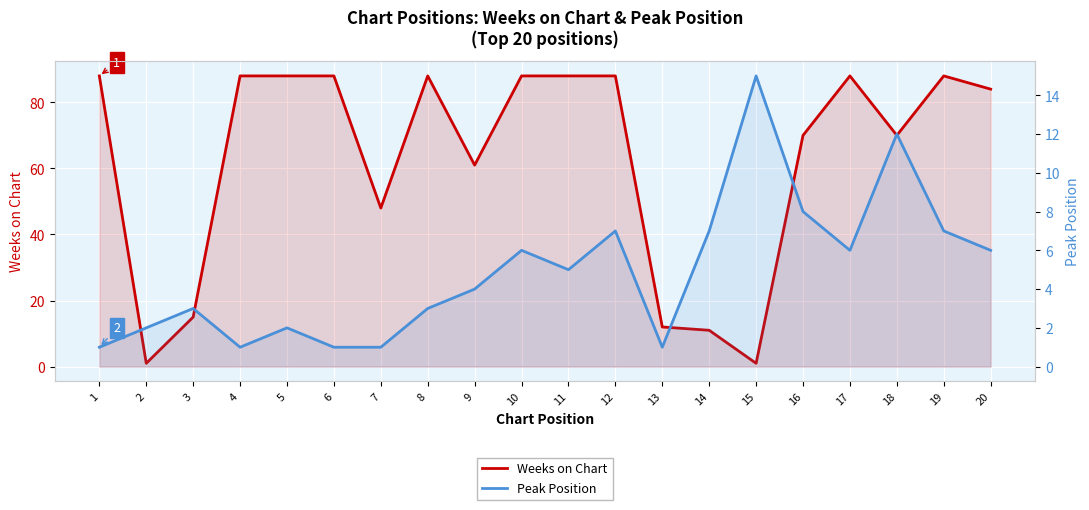

Between which two adjacent categories do Weeks on Chart and Peak Position first intersect?

1 and 2